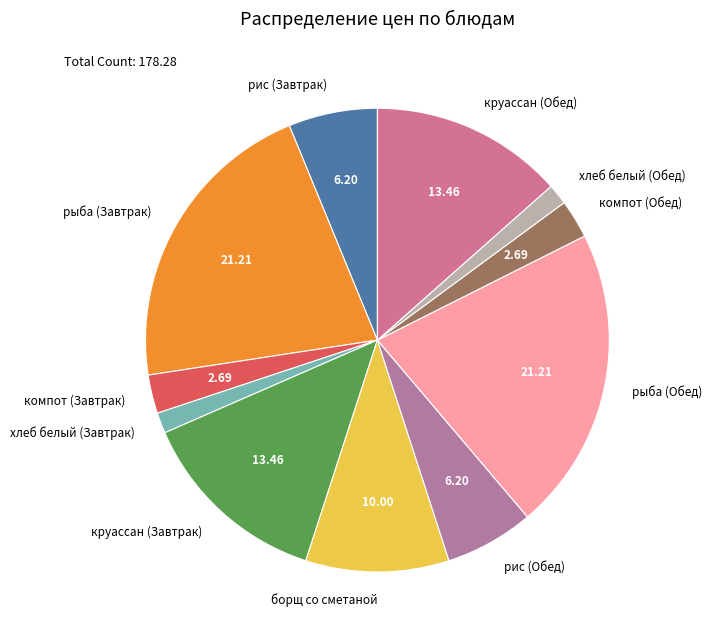

Does рис (Завтрак) account for over 50% of the chart?

No